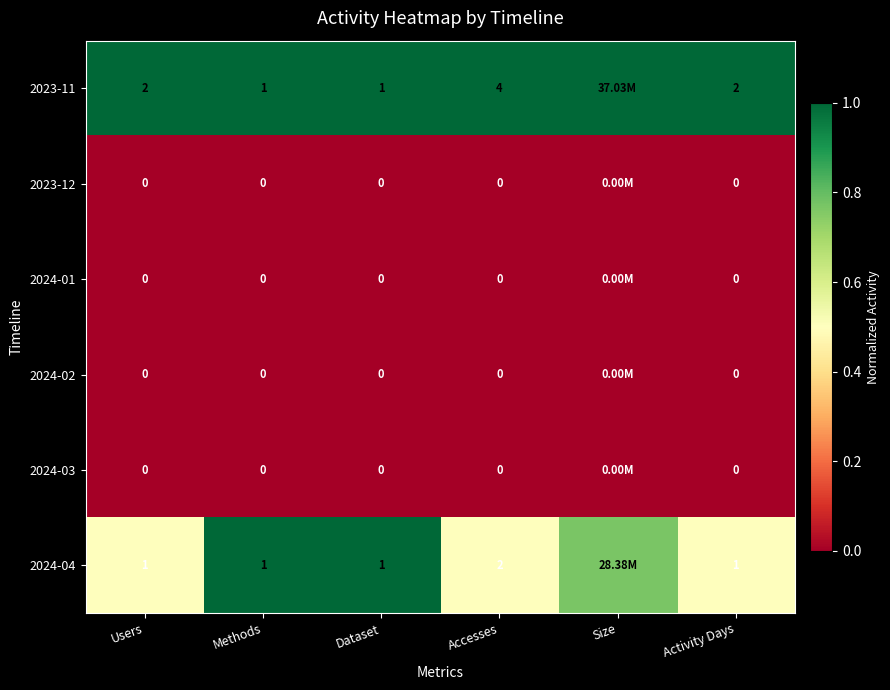

What is the spread (max minus min) of values at Activity Days?

2.0